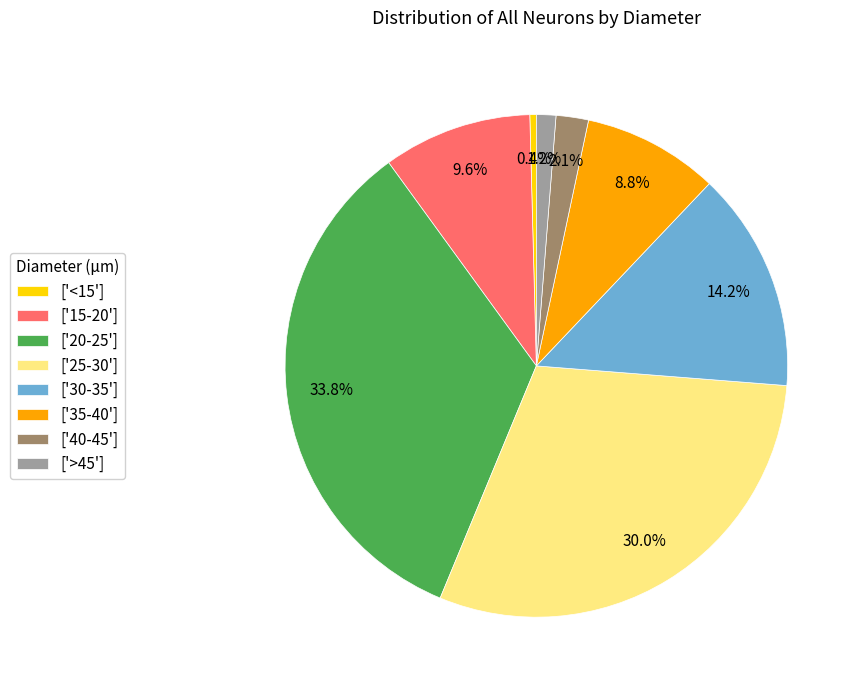

Approximately how many times larger is the value at ['30-35'] compared to ['40-45']?

6.8